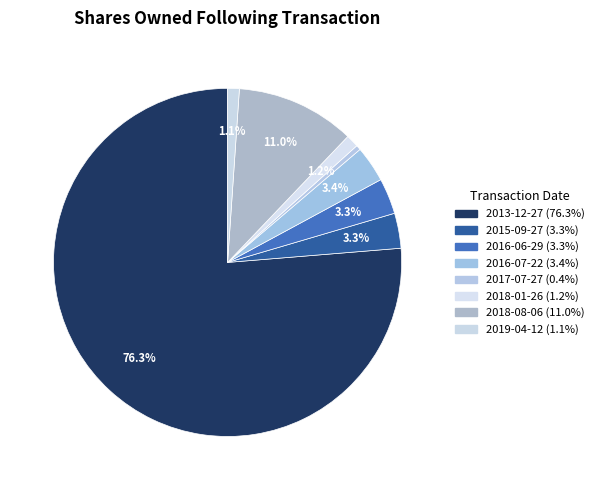

What percentage is the 2016-06-29 slice, to the nearest percent?

3%